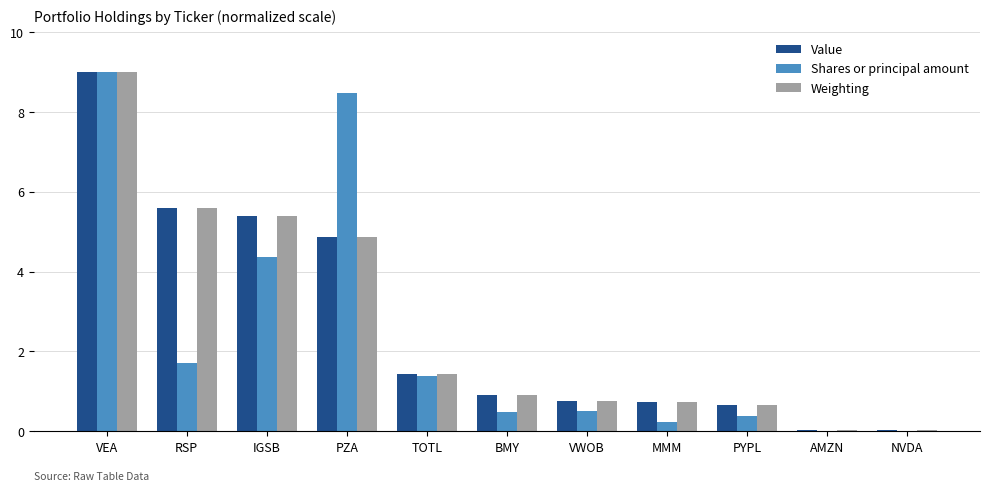

The Value series shows 5.6 at RSP. True or false?

True